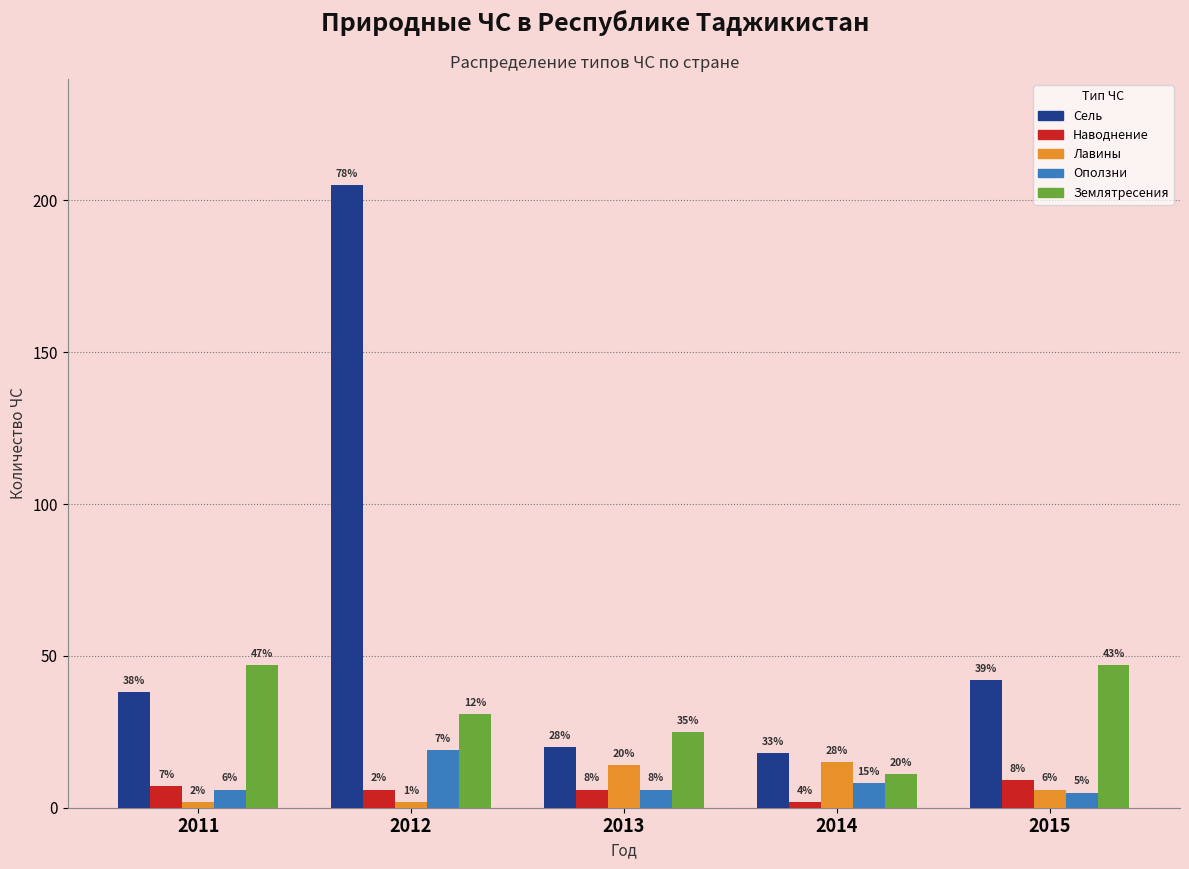

Reading right to left, what are all the values shown in this chart?

Сель: 2015=42	2014=18	2013=20	2012=205	2011=38
Наводнение: 2015=9	2014=2	2013=6	2012=6	2011=7
Лавины: 2015=6	2014=15	2013=14	2012=2	2011=2
Оползни: 2015=5	2014=8	2013=6	2012=19	2011=6
Землятресения: 2015=47	2014=11	2013=25	2012=31	2011=47